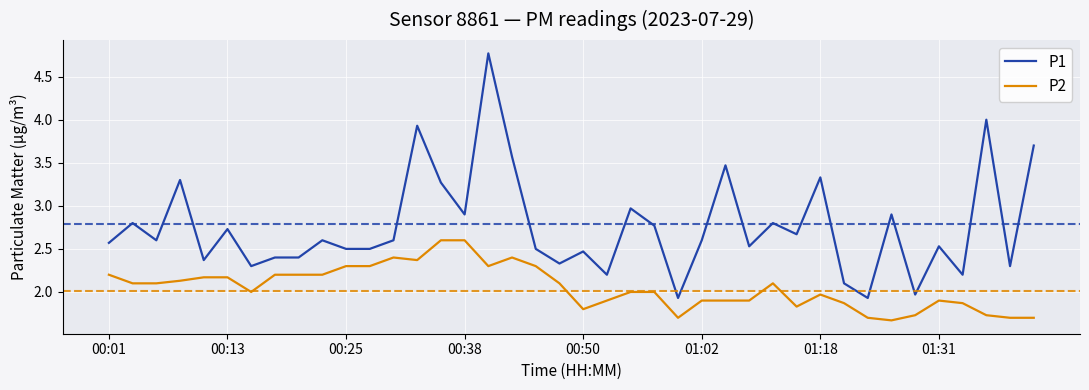

What is the minimum value for P2?

1.7